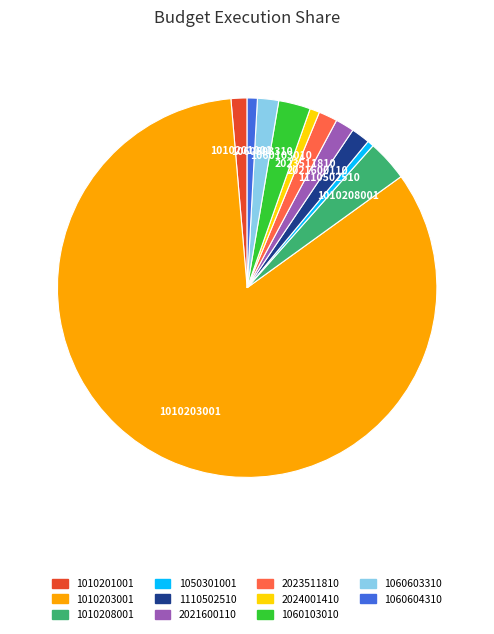

How many slices are in this pie chart?

11